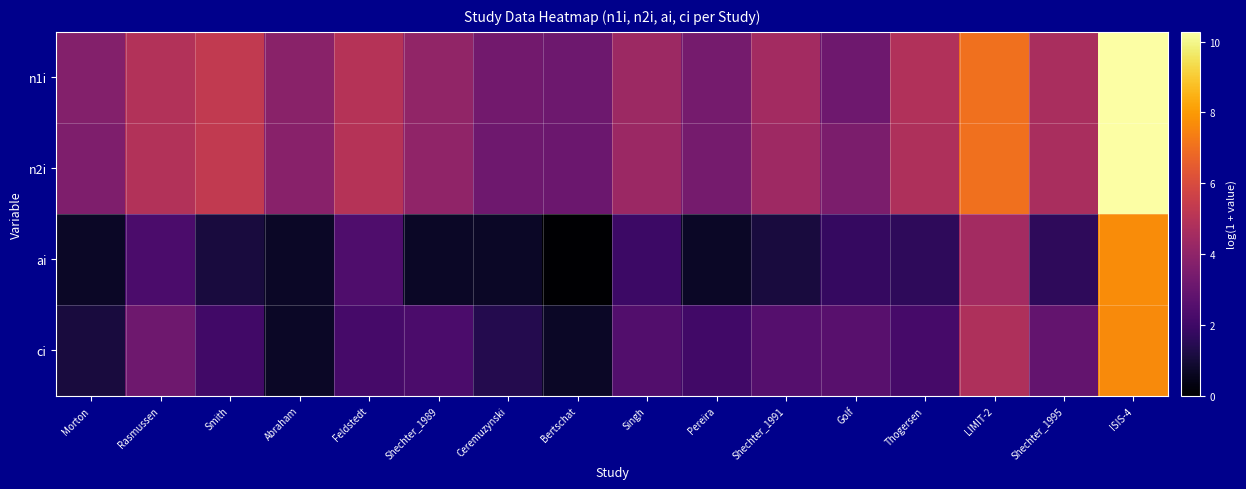

How many distinct data groups are displayed?

4